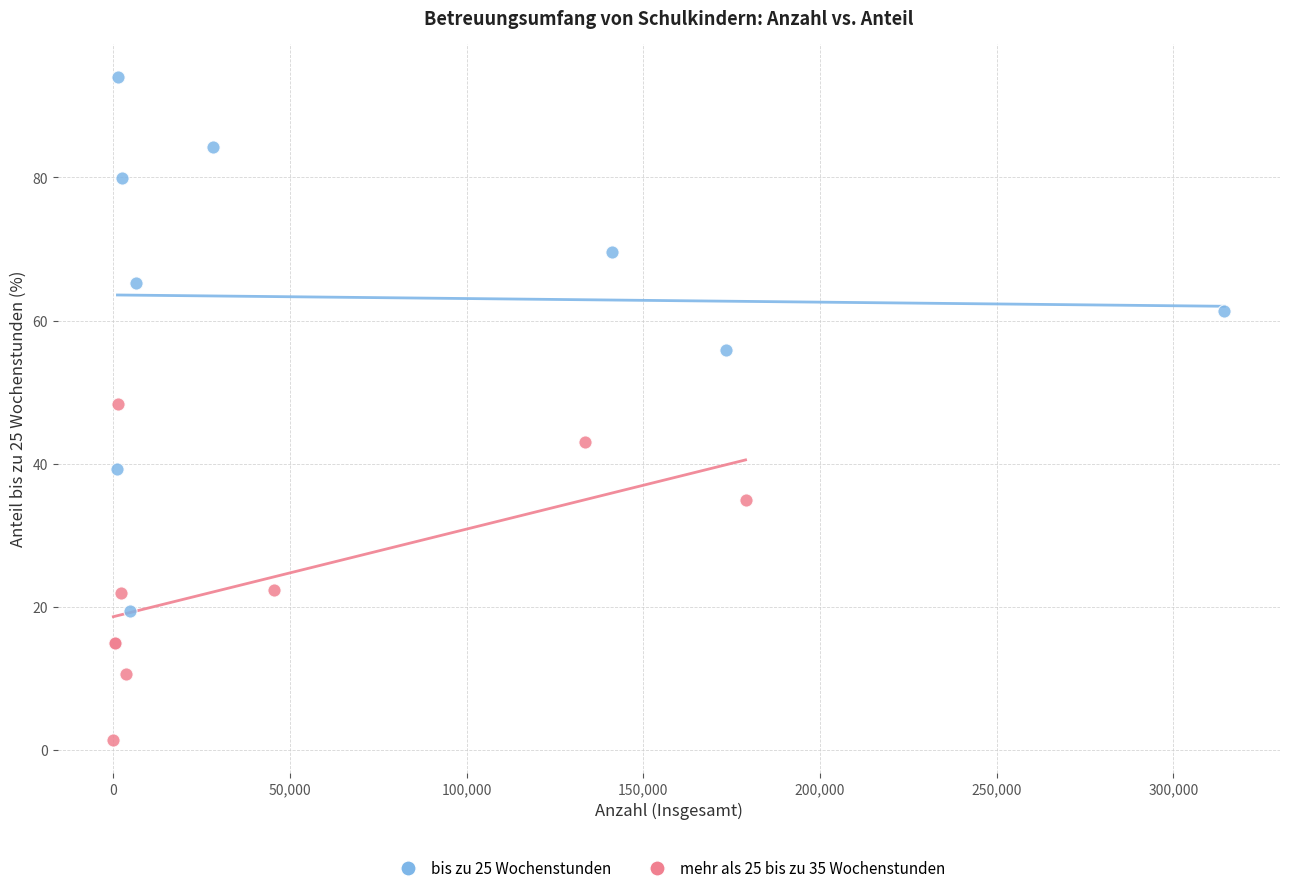

Which series contains the highest Y value?

bis zu 25 Wochenstunden